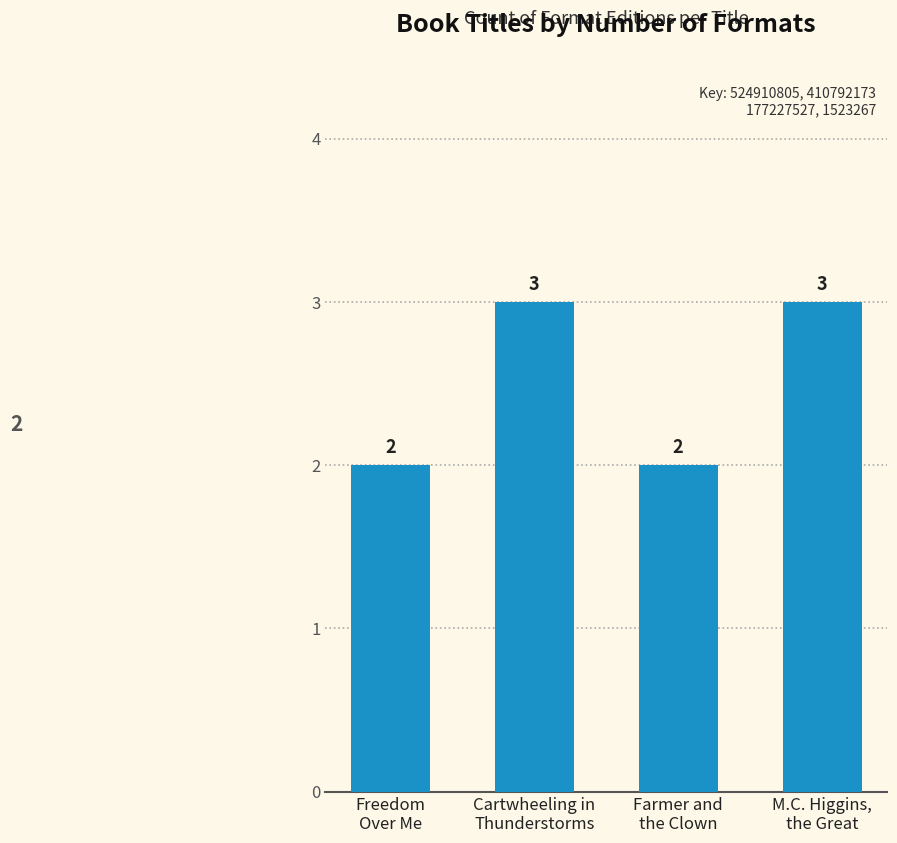

How many data points does each series have?

4